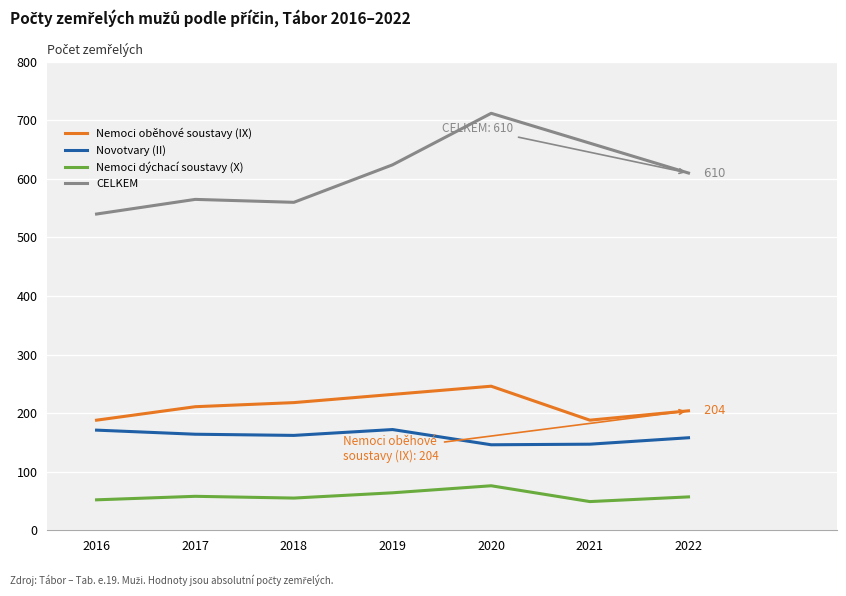

What is the value of the Novotvary (II) point at the 4th from the left?

172